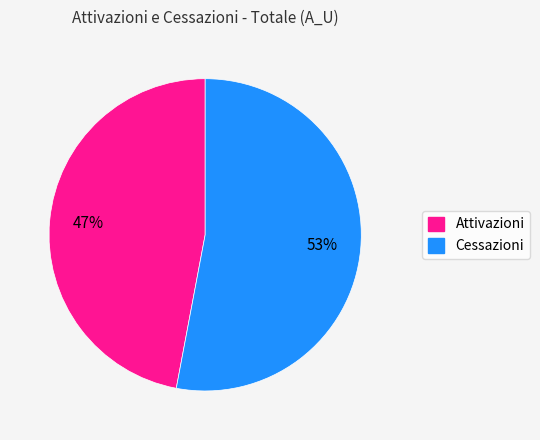

Is there any slice that represents more than half of the pie?

Yes